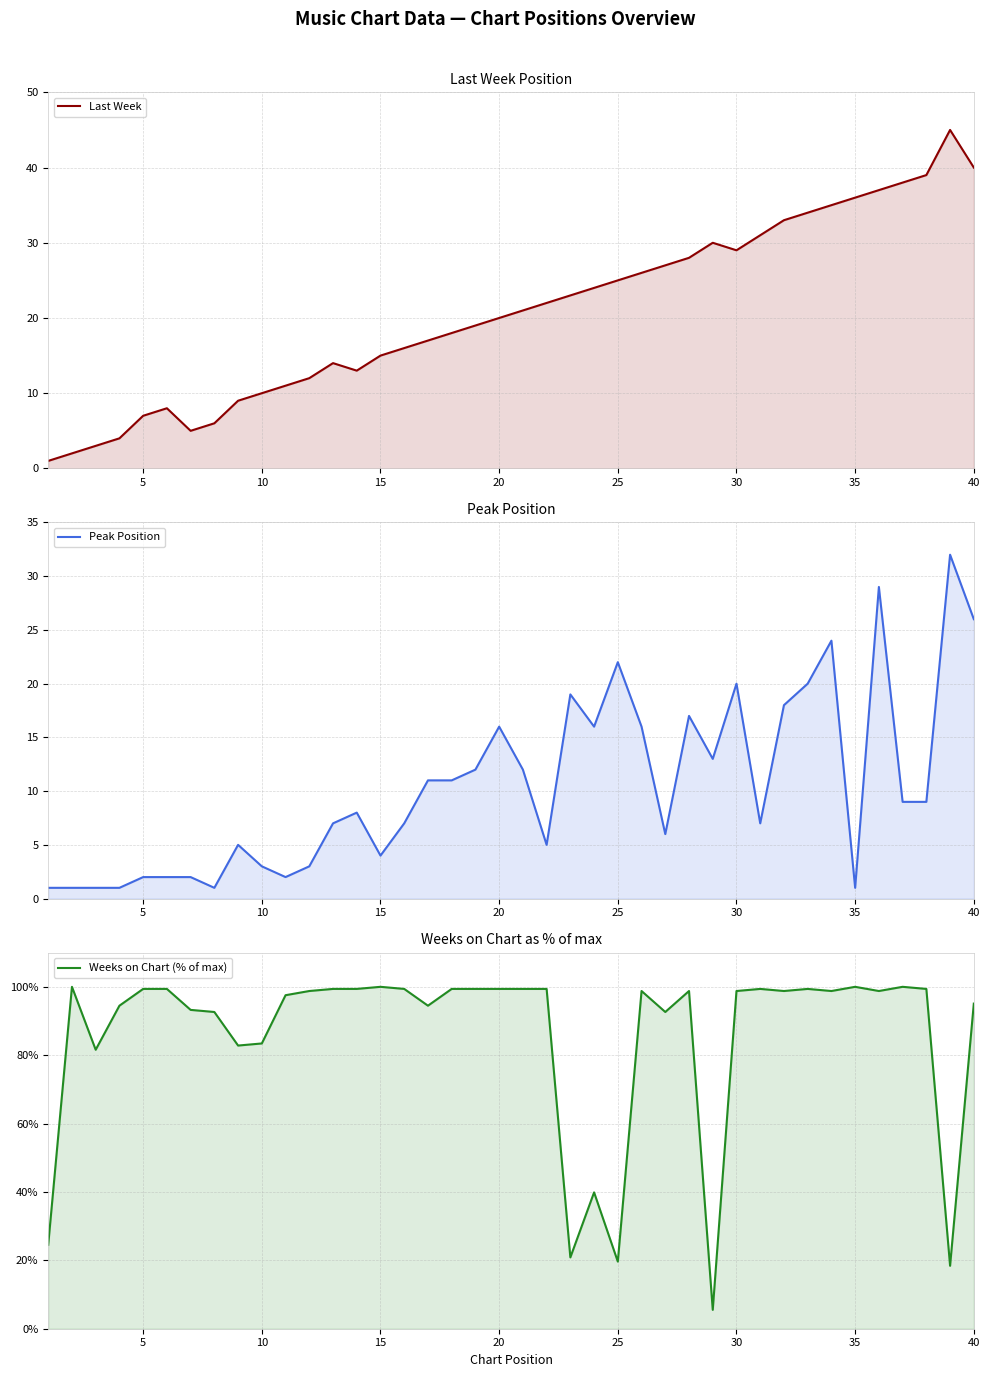

True or false: Weeks on Chart (% of max) has a value of 16.8 at 10.

False